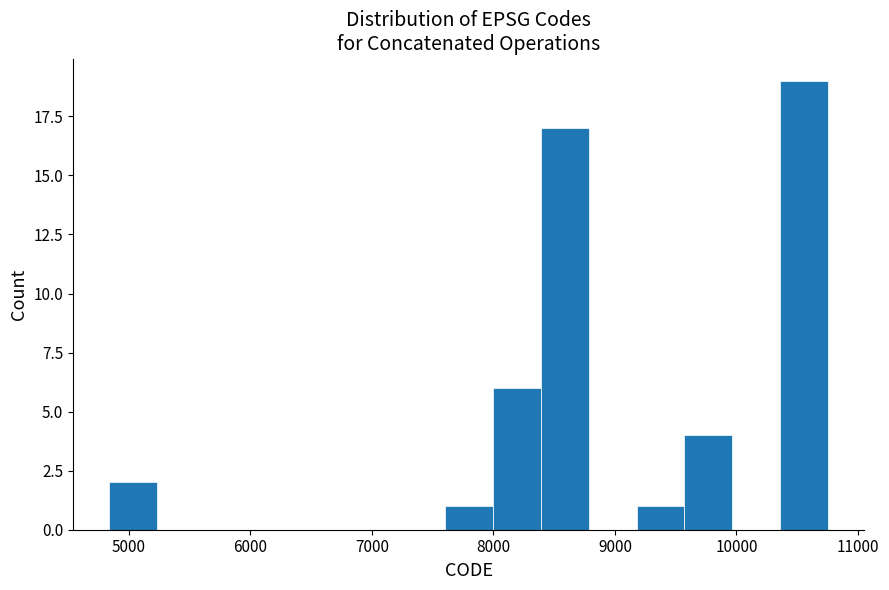

Read against the x-axis, roughly where is the centre of the tallest bar?

10600